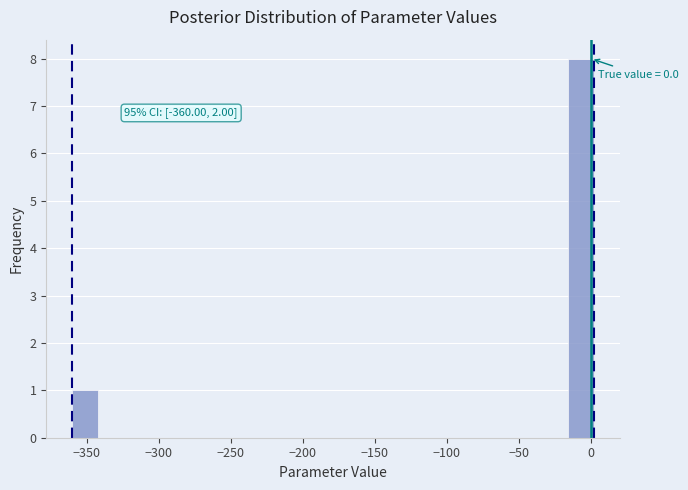

Read against the x-axis, roughly where is the centre of the tallest bar?

-5